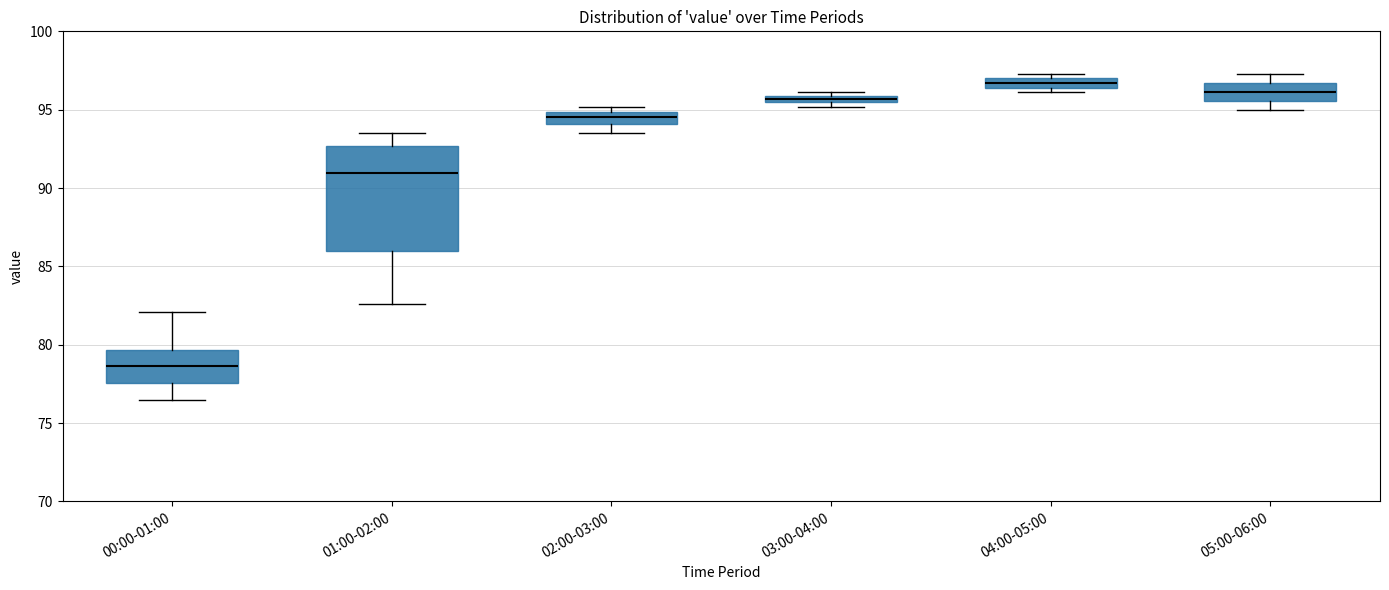

Which box is the tallest, from its lower edge to its upper edge?

01:00-02:00